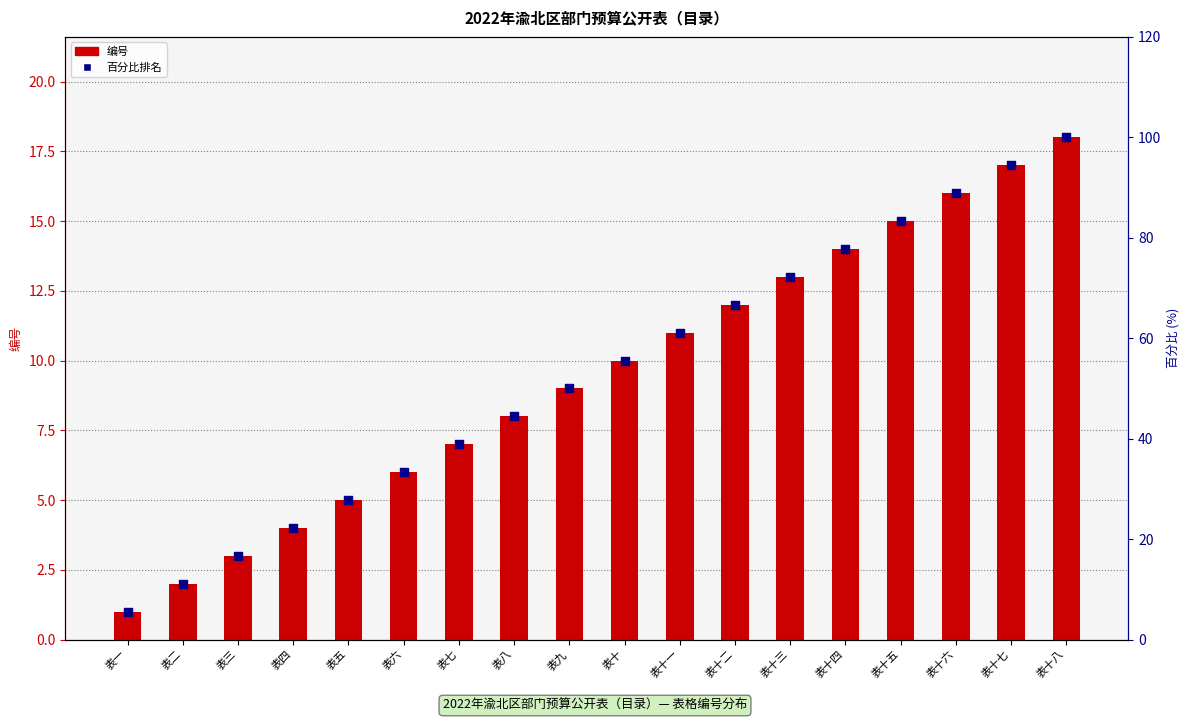

Is the value of 百分比排名 at 表十一 greater than the value of 编号 at 表七?

Yes